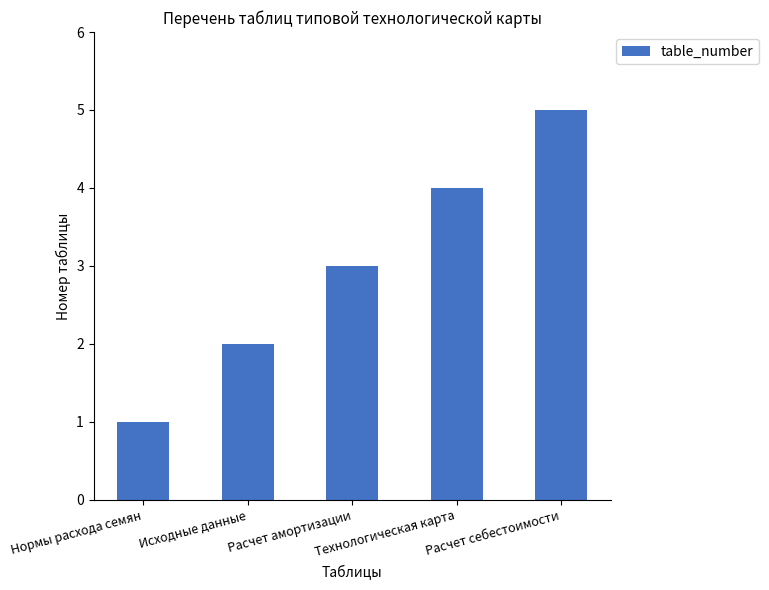

What is the sum of all values?

15